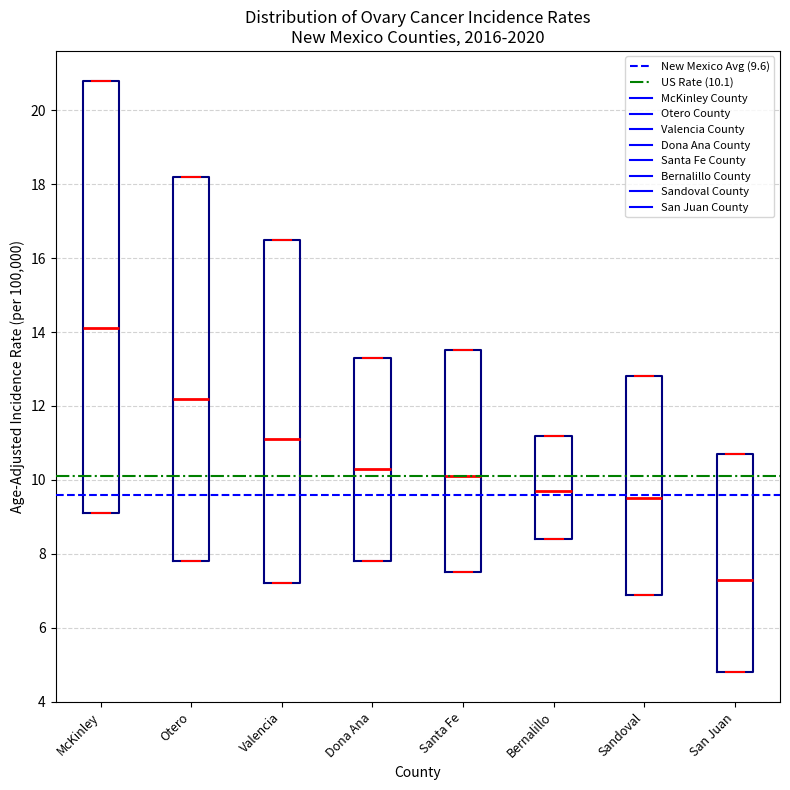

Reading left to right, transcribe this box plot: for each box, give where its median line is, the range the box spans, and where its two whiskers end, as read against the y-axis. The values are not printed on the chart, so give them approximately, as read against the axis.

McKinley: median 14.2, box 9.2 to 20.8, whiskers 9.2 to 20.8
Otero: median 12.2, box 7.8 to 18.2, whiskers 7.8 to 18.2
Valencia: median 11.2, box 7.2 to 16.6, whiskers 7.2 to 16.6
Dona Ana: median 10.4, box 7.8 to 13.4, whiskers 7.8 to 13.4
Santa Fe: median 10.2, box 7.6 to 13.6, whiskers 7.6 to 13.6
Bernalillo: median 9.8, box 8.4 to 11.2, whiskers 8.4 to 11.2
Sandoval: median 9.6, box 7.0 to 12.8, whiskers 7.0 to 12.8
San Juan: median 7.4, box 4.8 to 10.8, whiskers 4.8 to 10.8